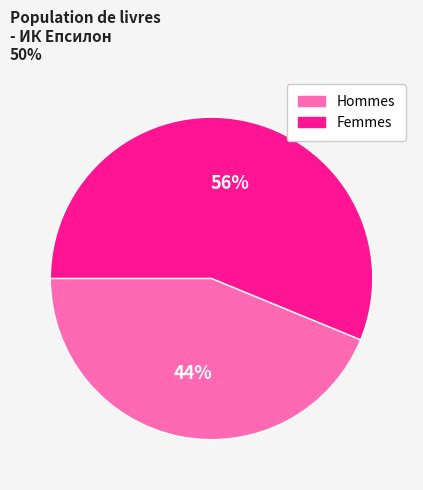

To the nearest percent, what is the average slice percentage?

50%